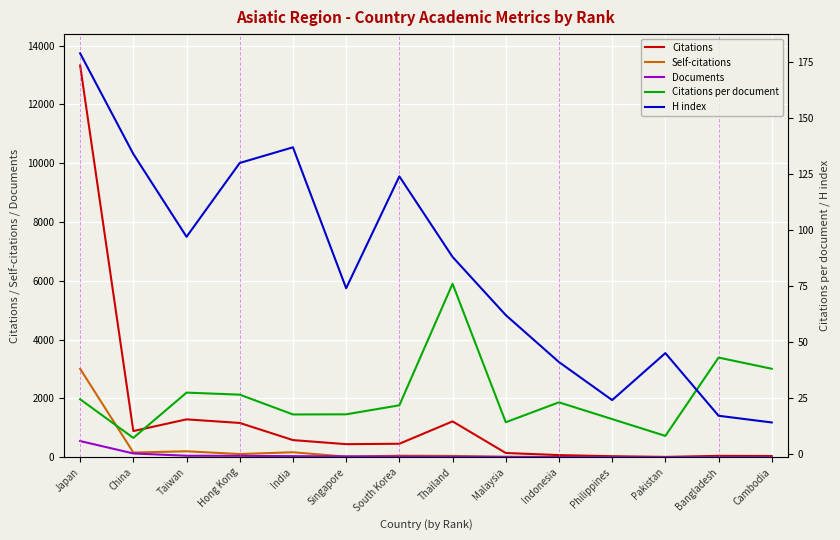

True or false: Self-citations and Citations per document intersect in this chart.

True